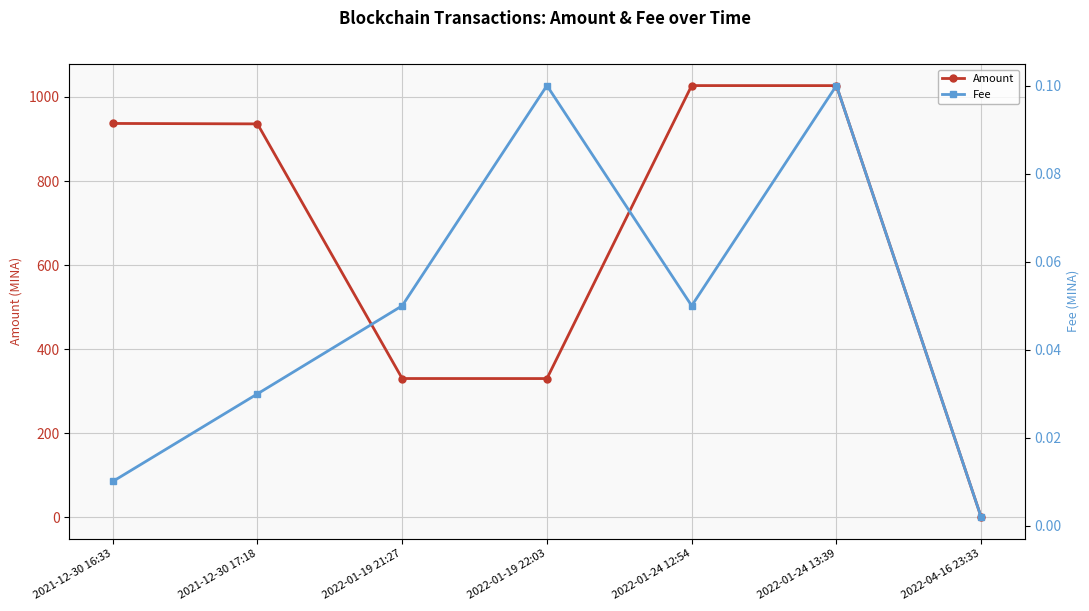

What position from the right is 2022-01-24 12:54?

3